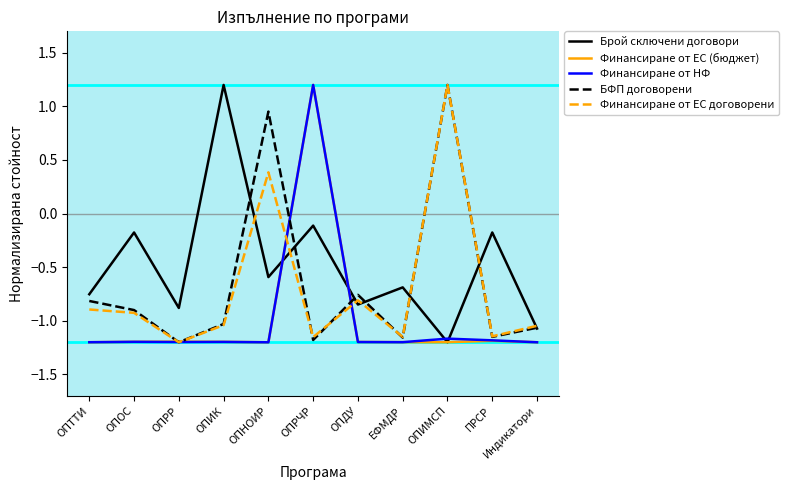

How many categories are shown in the chart?

11